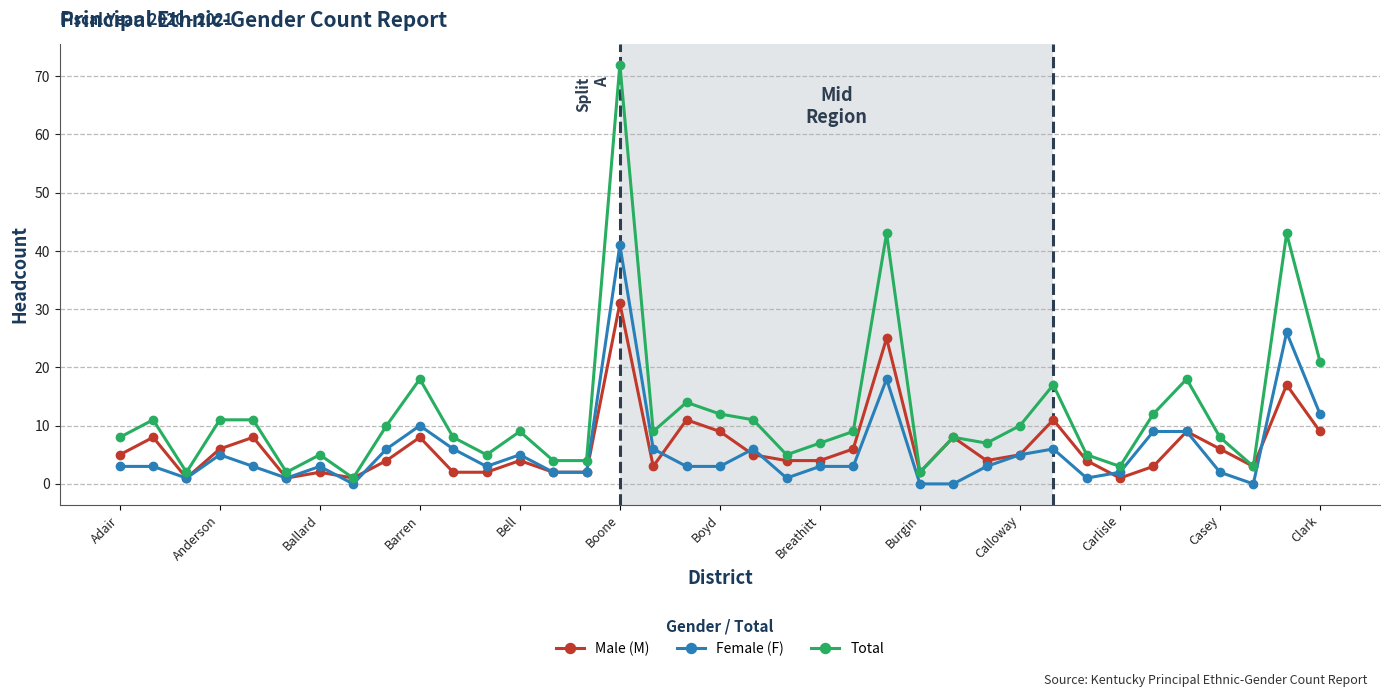

Which series has the widest spread of values?

Total